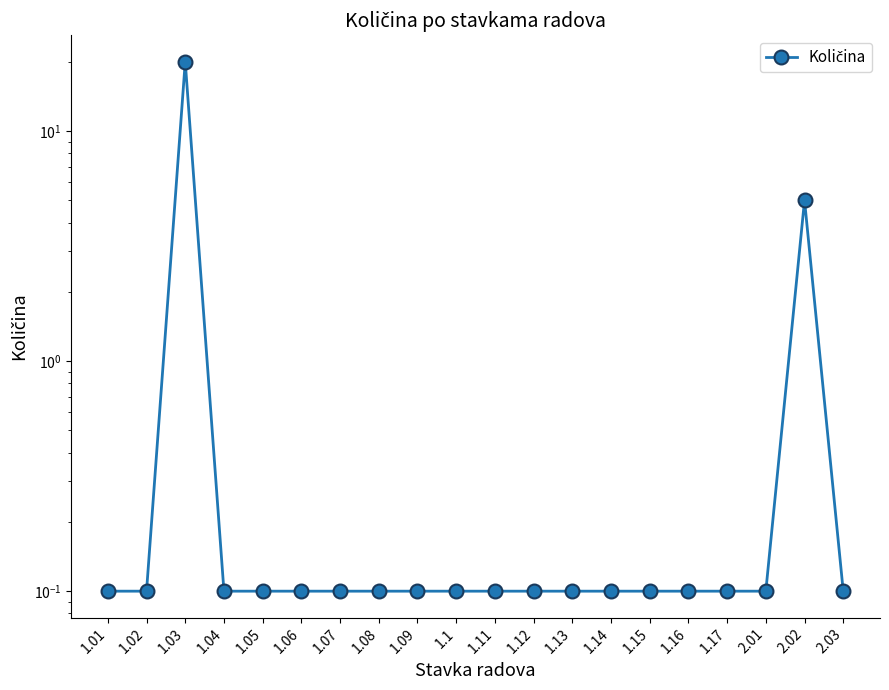

How many points are higher than both their immediate neighbors (excluding endpoints)?

2